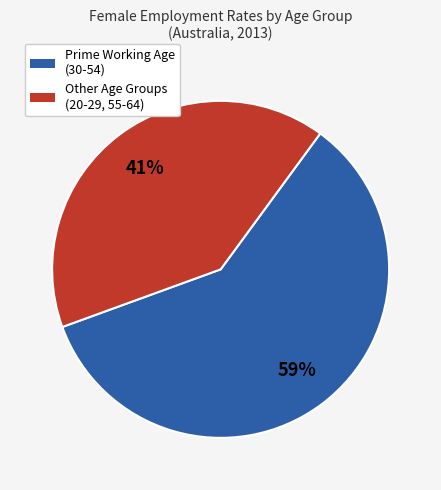

Is there a majority slice in this chart?

Yes